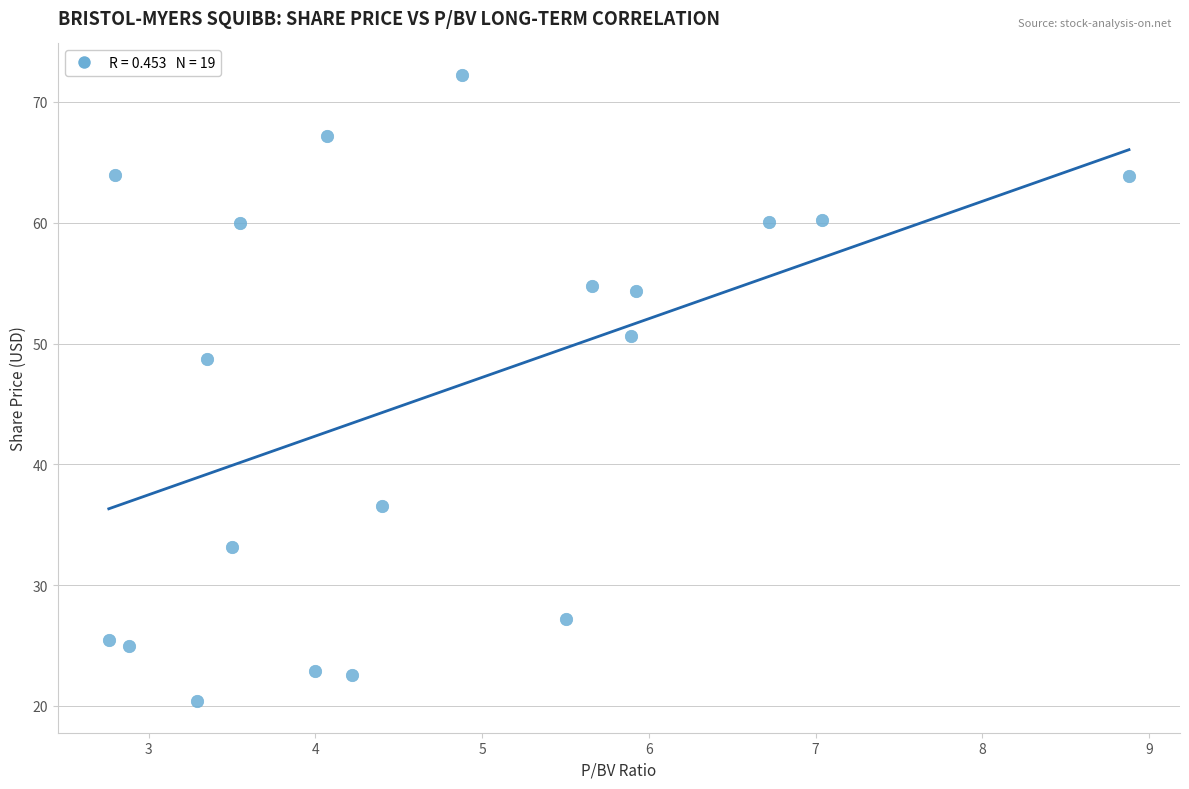

What is the range of Y values (max minus min)?

51.9